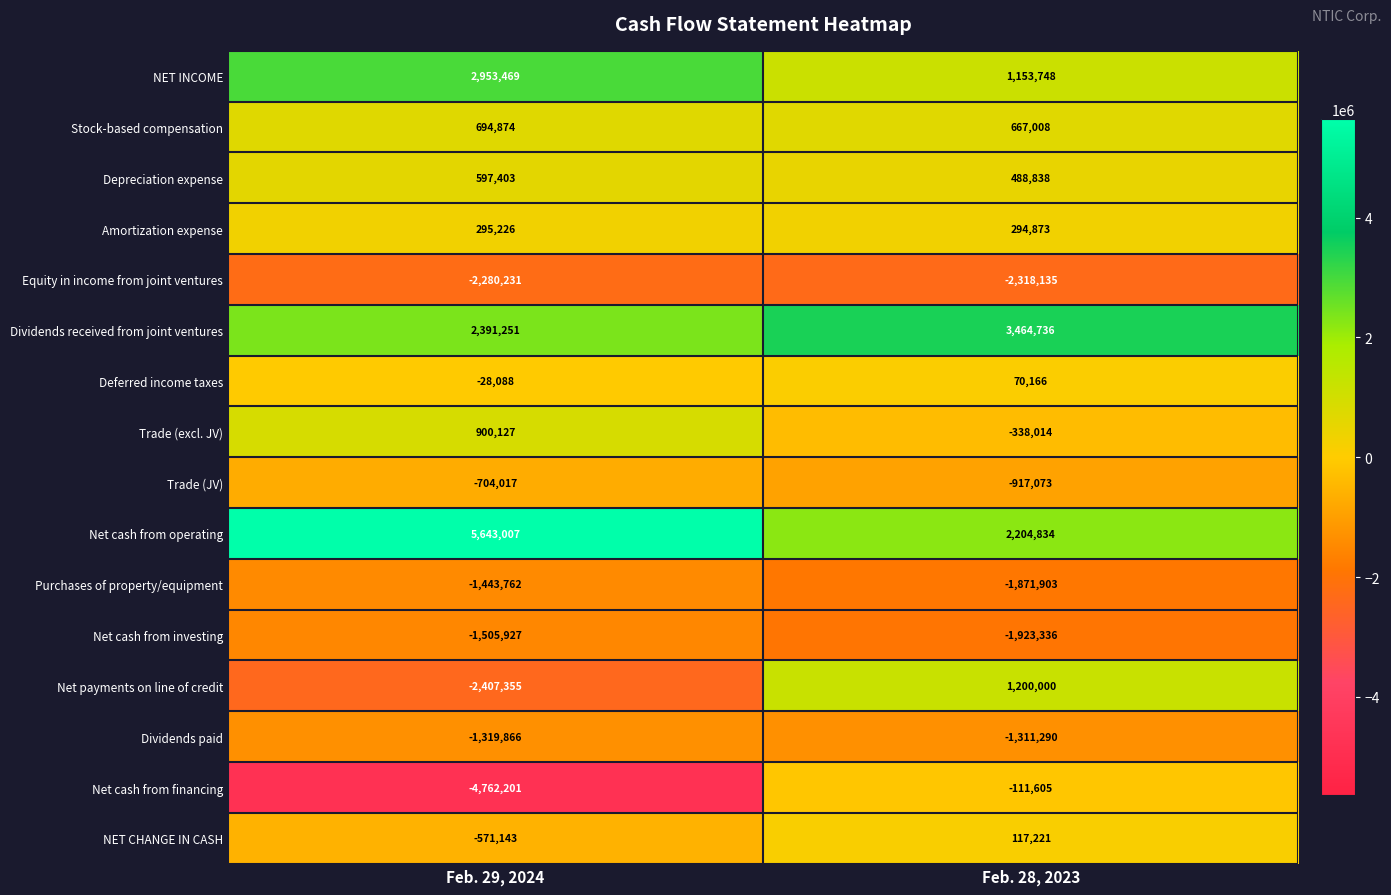

What is the maximum value shown in the chart?

5643007